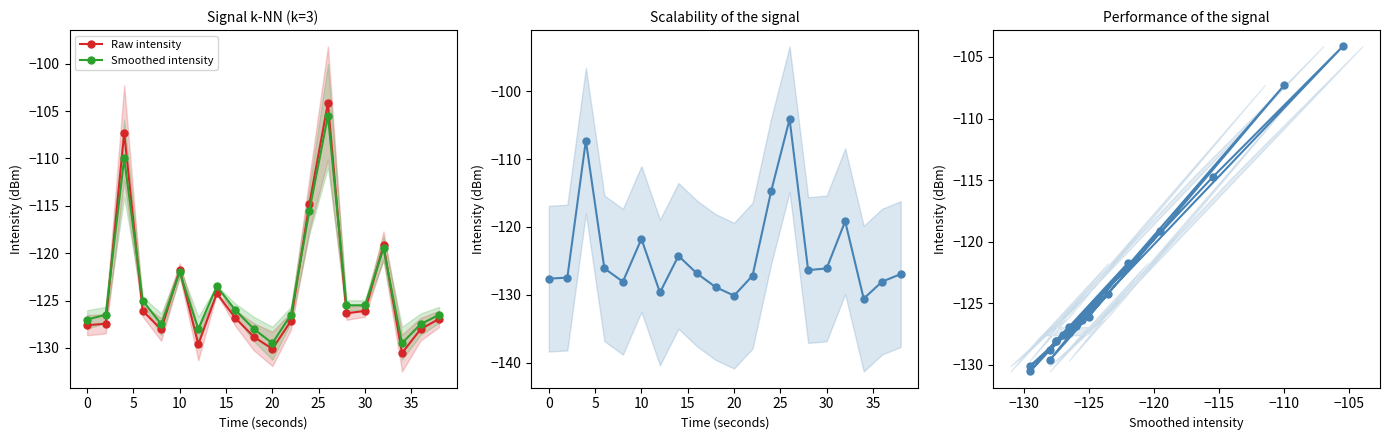

What is the sum of all intensity vs smoothed values?

-2481.1